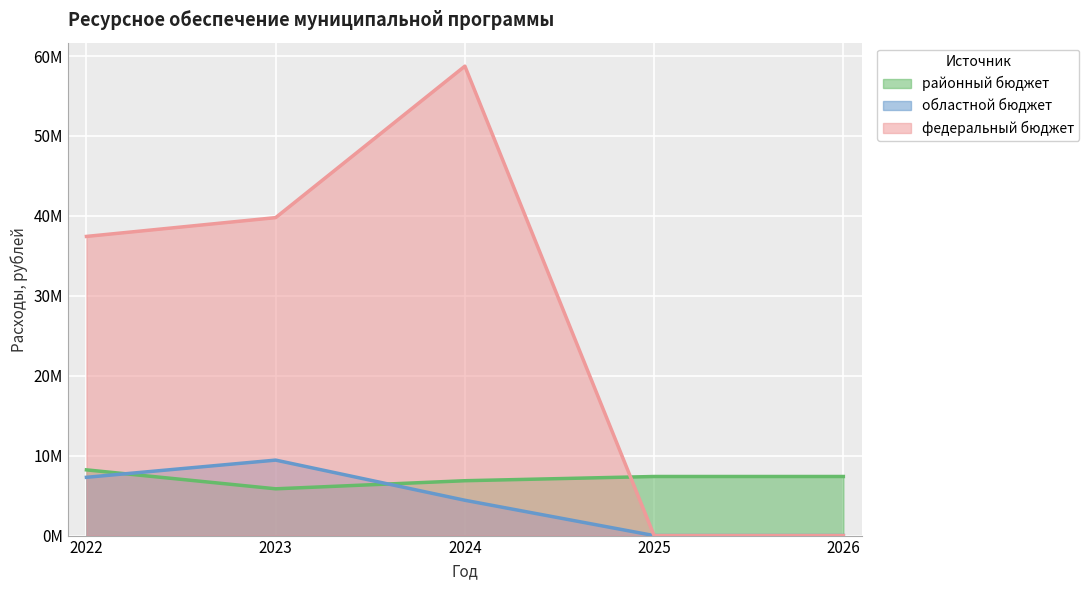

Reading left to right, extract all data points from this chart.

районный бюджет: 2022=8222778.3	2023=5851712.2	2024=6863588.0	2025=7392600.0	2026=7392600.0
областной бюджет: 2022=7291093.7	2023=9442411.4	2024=4419264.0	2025=0.0	2026=0.0
федеральный бюджет: 2022=37428571.4	2023=39780442.4	2024=58733394.4	2025=0.0	2026=0.0